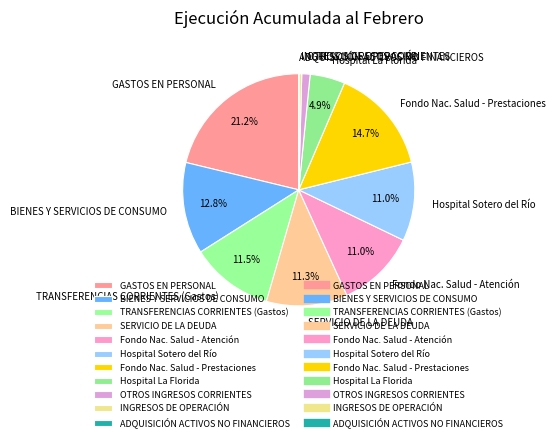

Is the sum of TRANSFERENCIAS CORRIENTES (Gastos) and GASTOS EN PERSONAL greater than half?

No